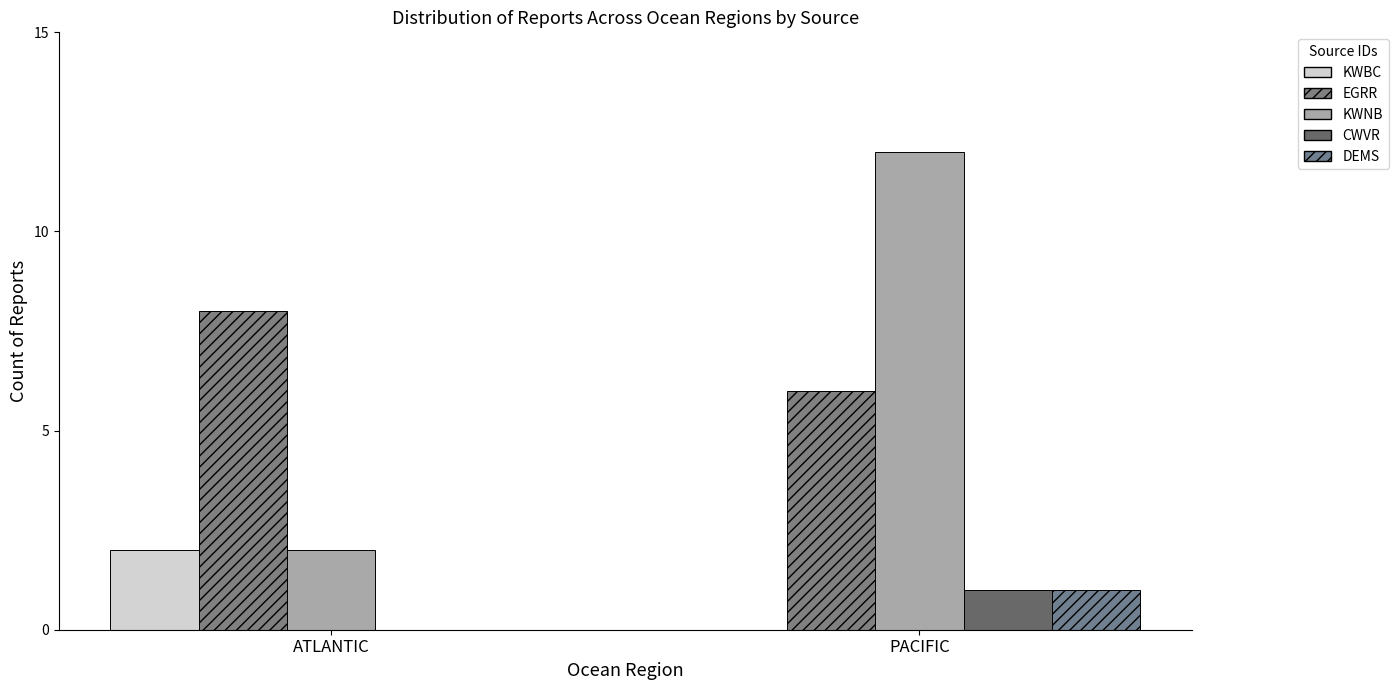

How many groups of bars are there?

2